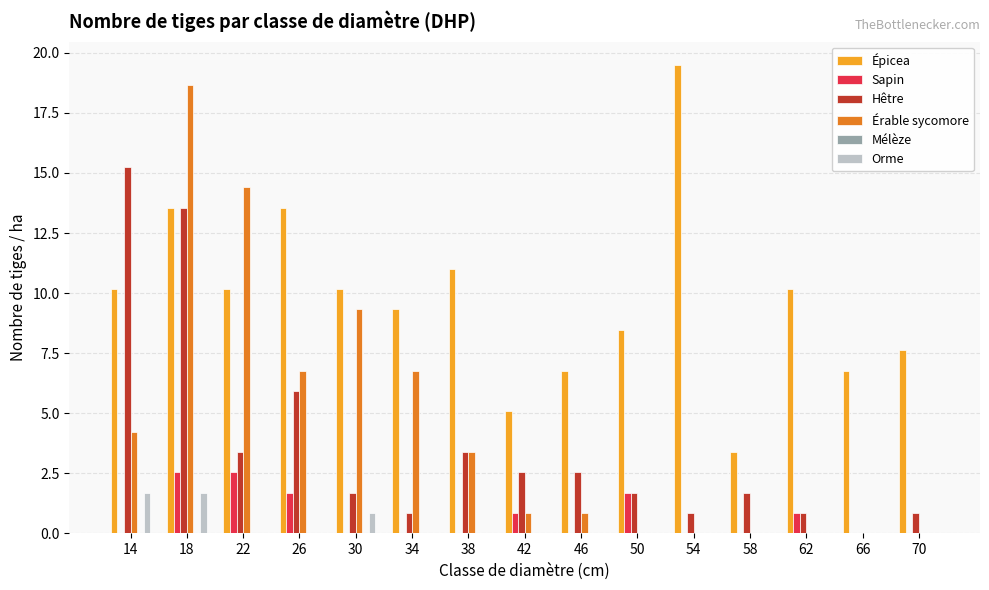

How many data points in Hêtre are above 1?

10